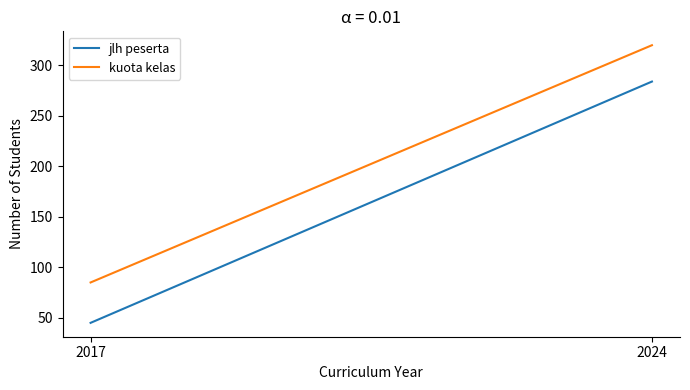

What is the sum of all kuota kelas values?

405